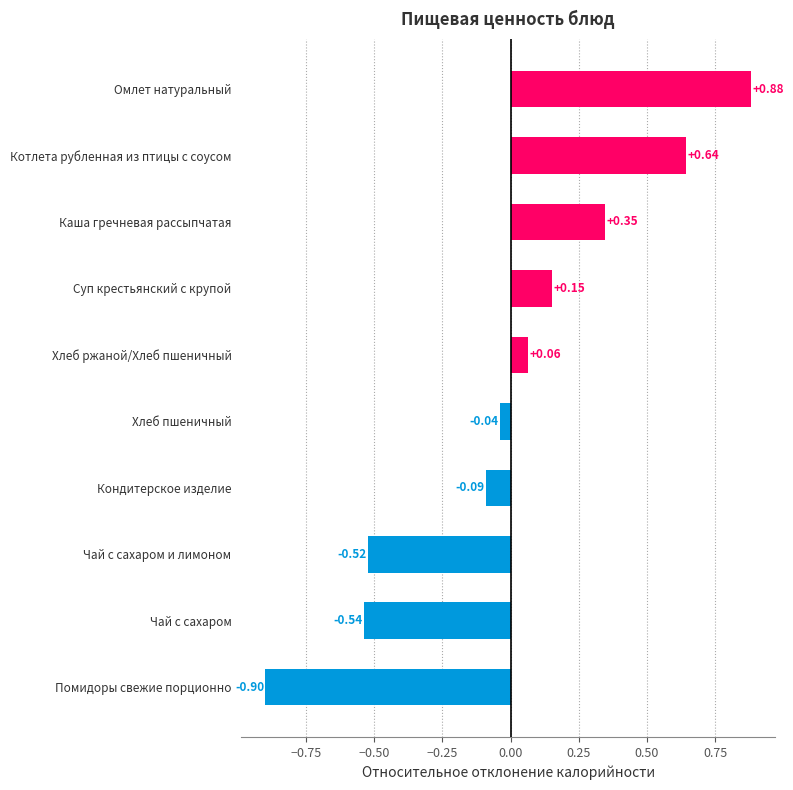

How many positive values are there?

5